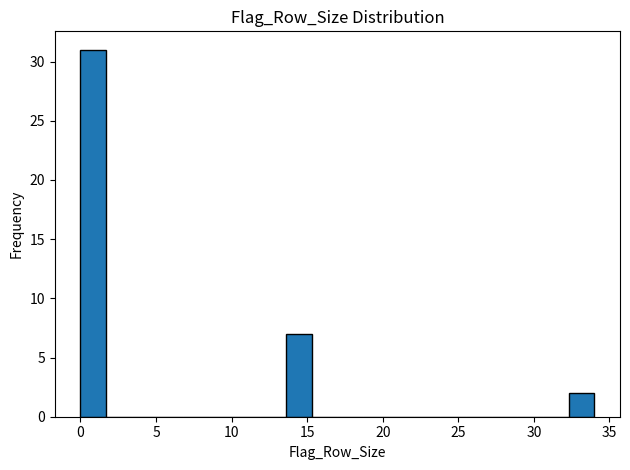

Around what value on the x-axis is the tallest bar? Give the approximate position of its centre, as read against the axis.

1.0